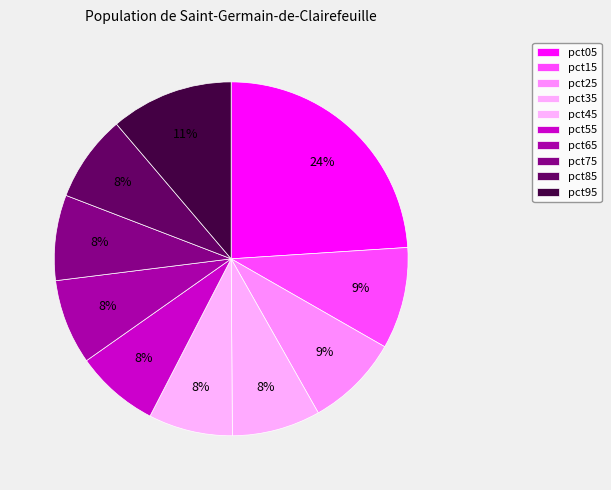

What percentage is NOT represented by pct15?

90.7%